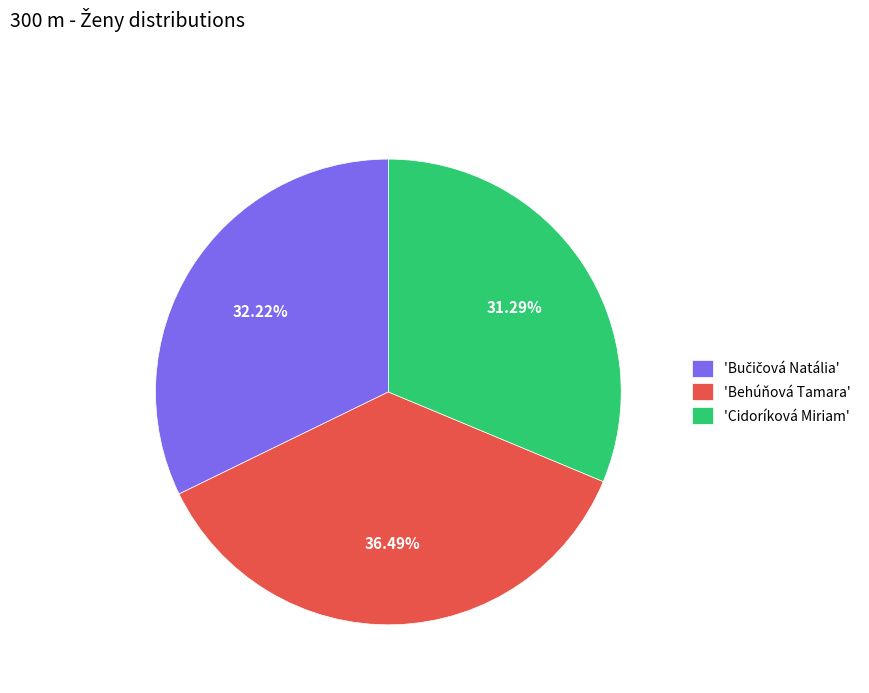

To the nearest percent, what is the average slice percentage?

33%